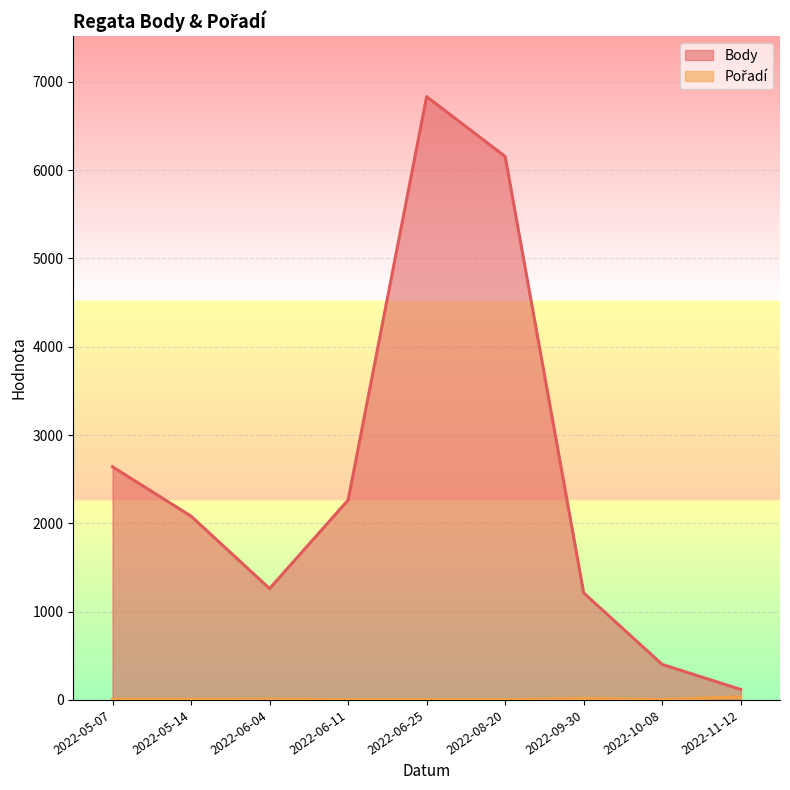

What is the difference between the maximum and minimum values in the Body series?

6713